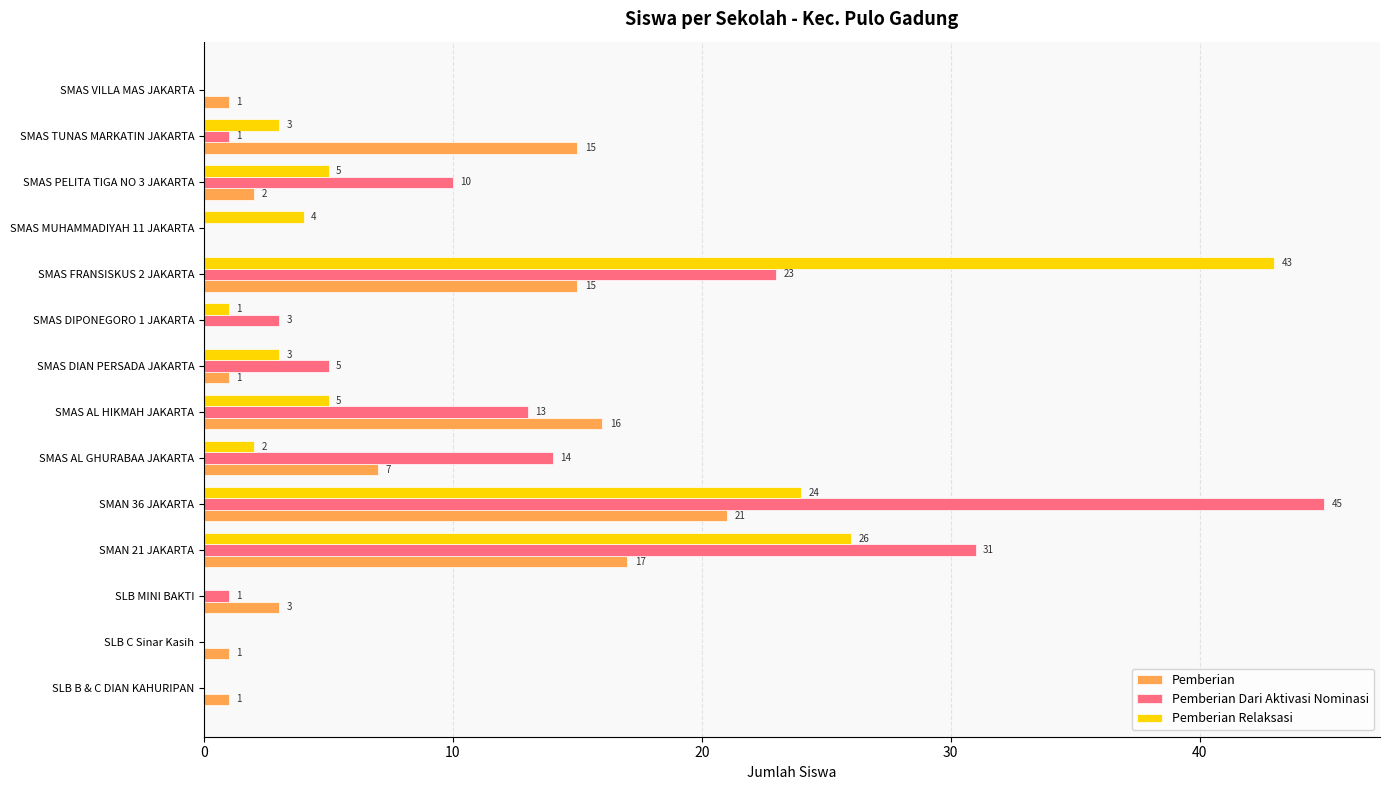

Between SMAS DIPONEGORO 1 JAKARTA and SMAS TUNAS MARKATIN JAKARTA, which series saw the biggest shift?

Pemberian